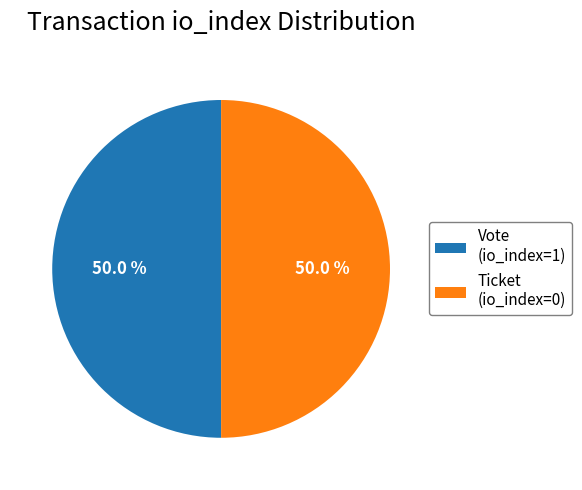

To the nearest percent, what is the combined percentage of Vote (io_index=1) and Ticket (io_index=0)?

100%